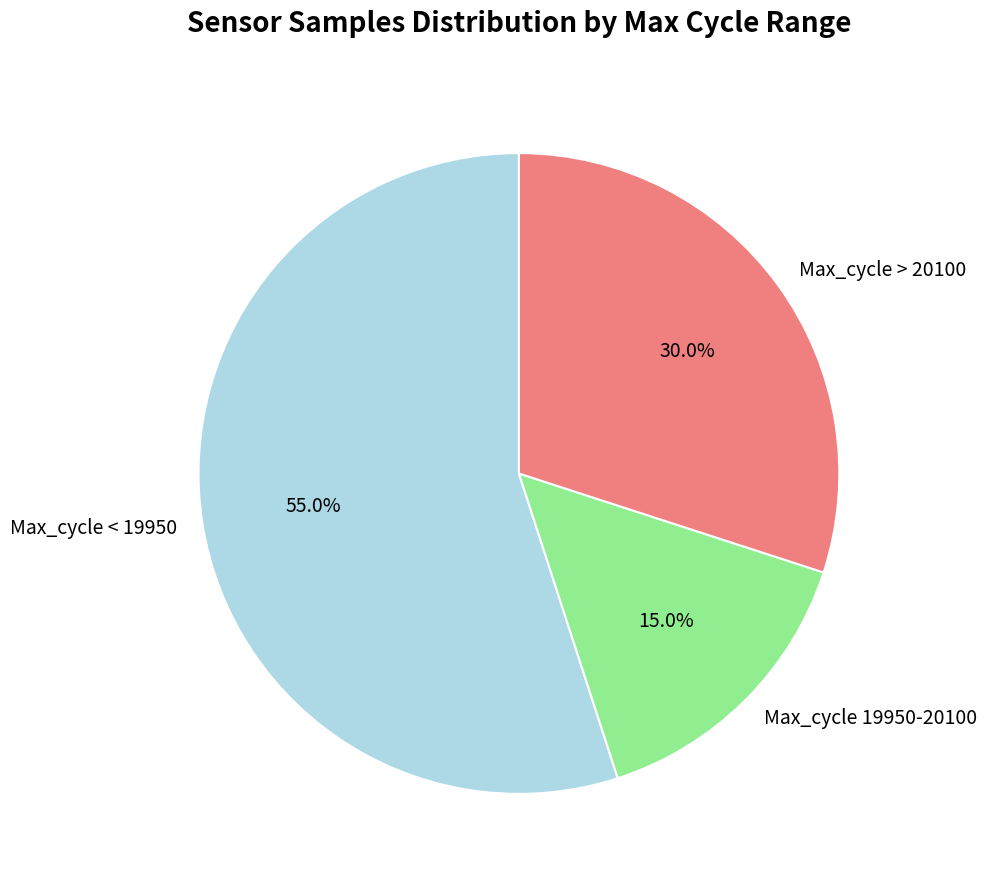

Does any single category account for the majority?

Yes